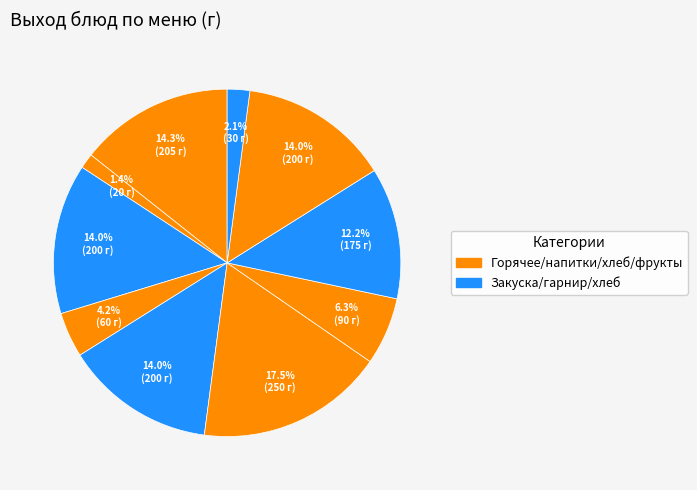

Count the number of slices in the pie.

10